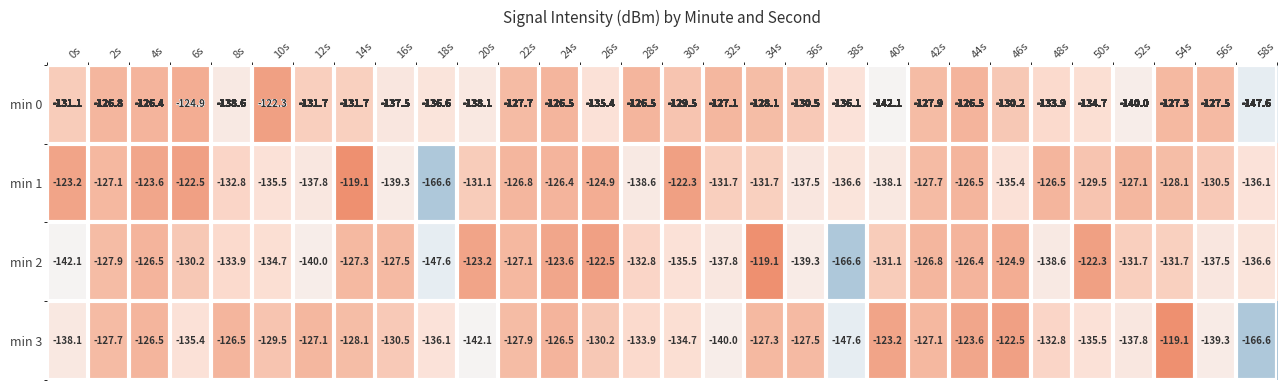

Rank the series at 0s from lowest to highest value.

min 2, min 3, min 0, min 1